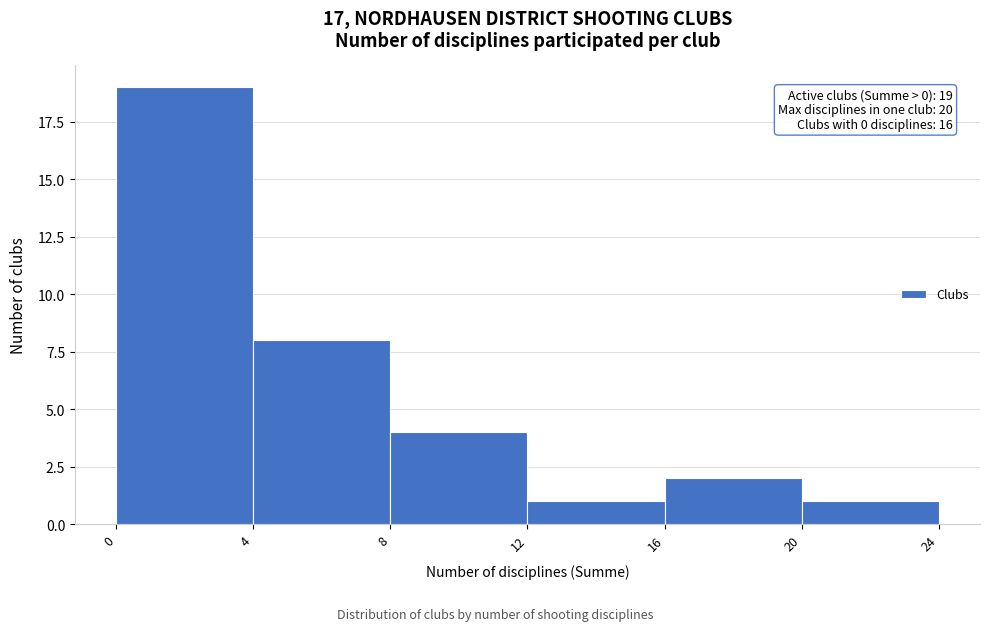

Which range on the x-axis has the tallest bar?

0 to 4